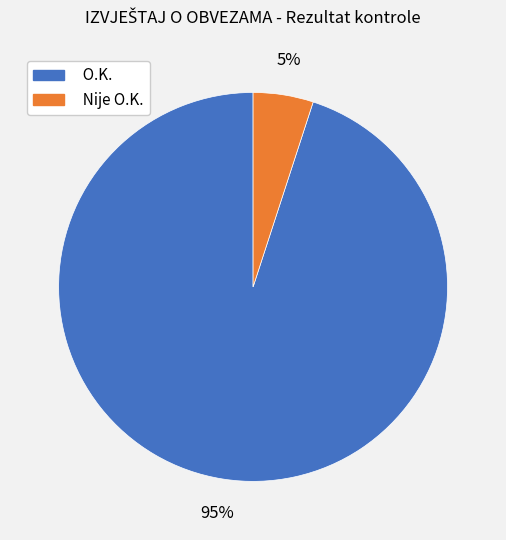

How many slices are in this pie chart?

2